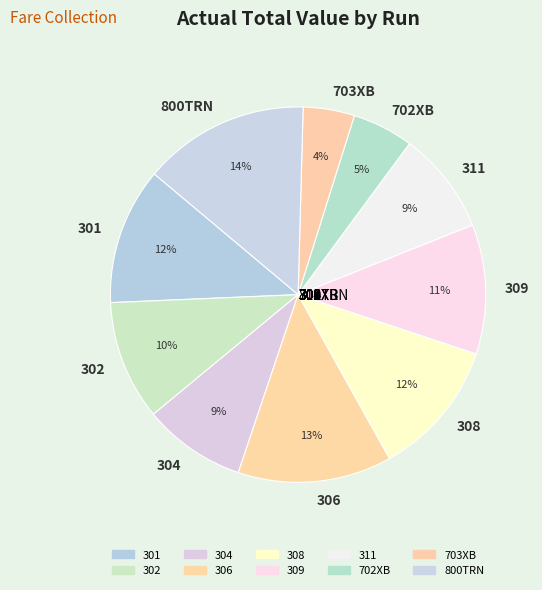

Which category has the smallest portion of the pie?

703XB